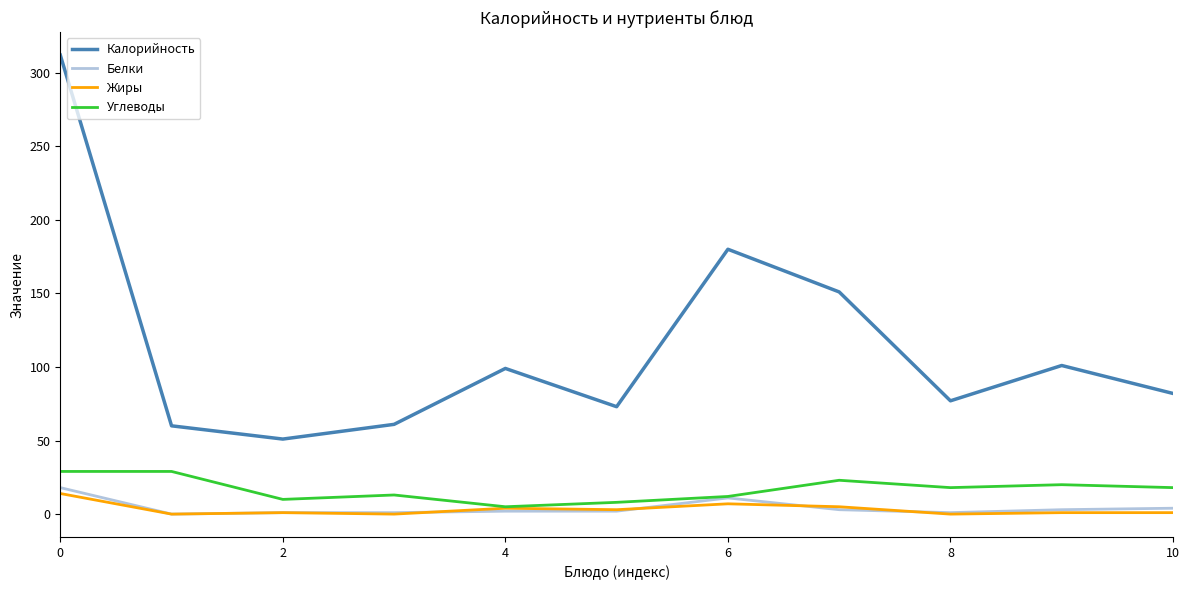

Which series has the largest total across all categories?

Калорийность